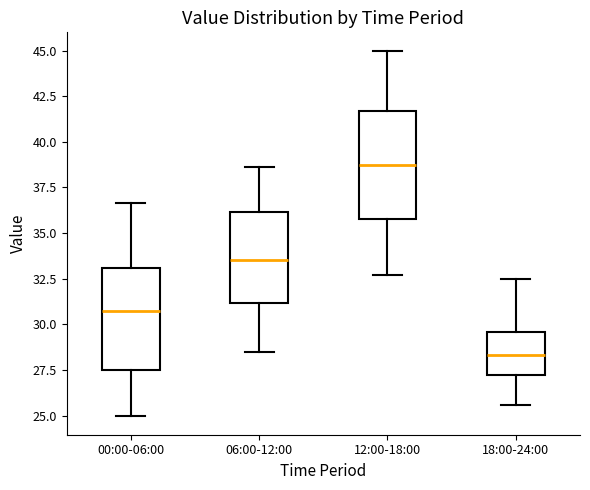

Which box has the highest median line?

12:00-18:00